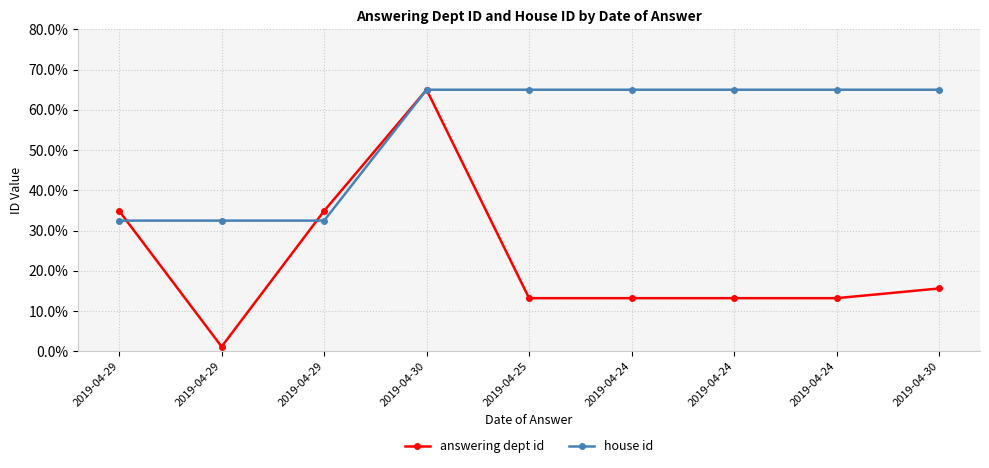

Reading left to right, what are all the values shown in this chart?

answering dept id: 34.9	1.2	34.9	65.0	13.2	13.2	13.2	13.2	15.6
house id: 32.5	32.5	32.5	65.0	65.0	65.0	65.0	65.0	65.0